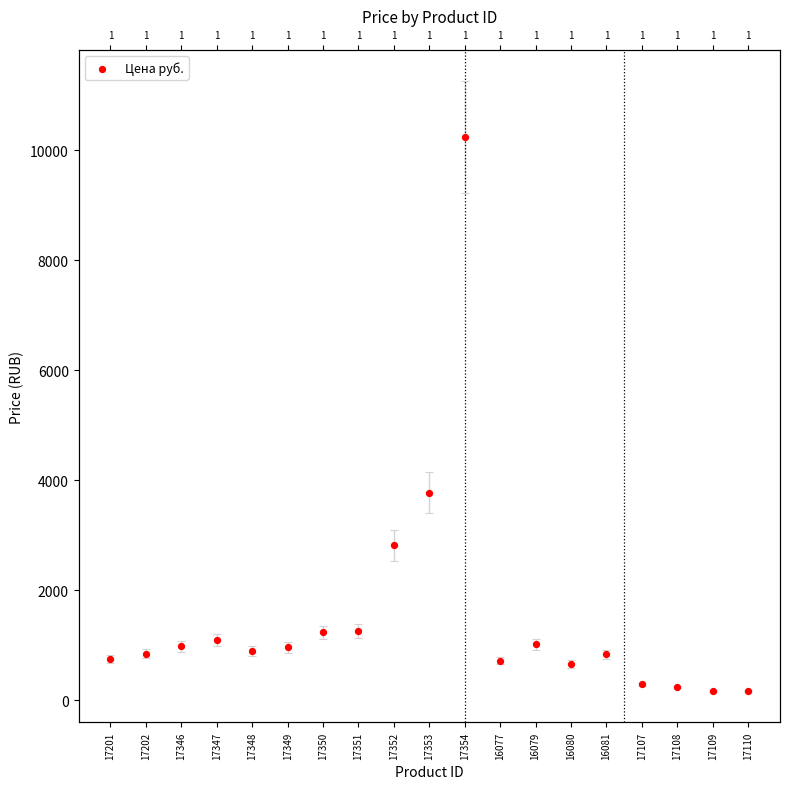

Approximately how many times larger is the value at 17202 compared to 17353?

0.2